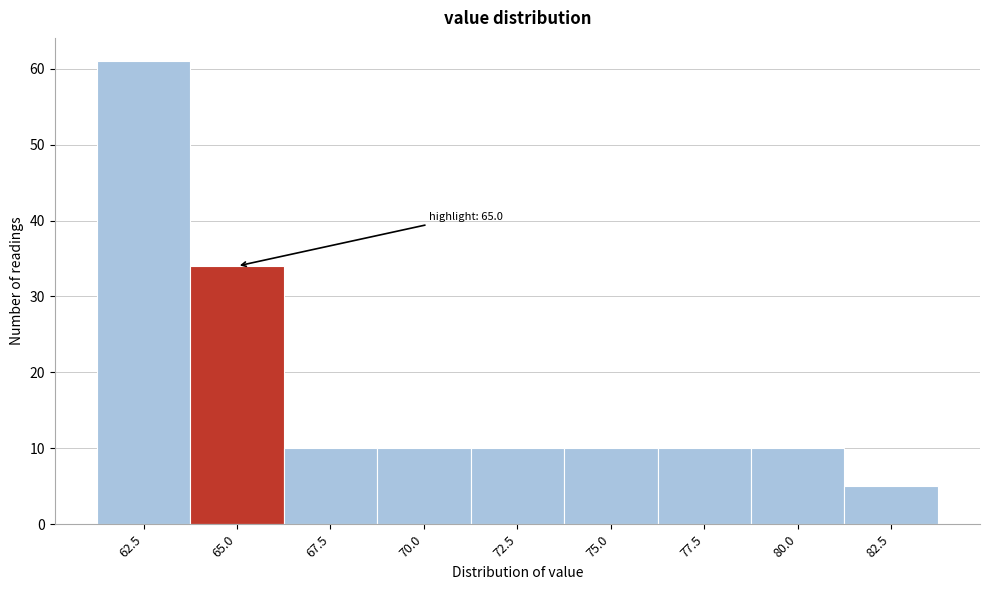

Reading left to right, list all the values displayed in this chart.

61	34	10	10	10	10	10	10	5